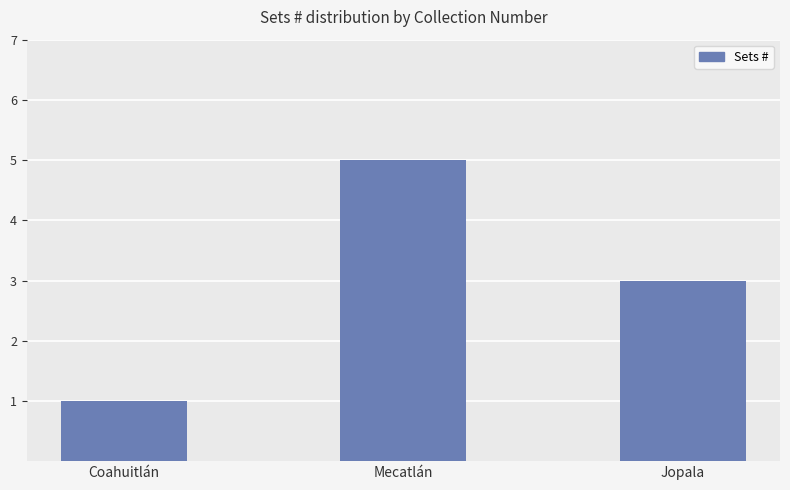

The chart shows a value of 4 at Jopala. True or false?

False